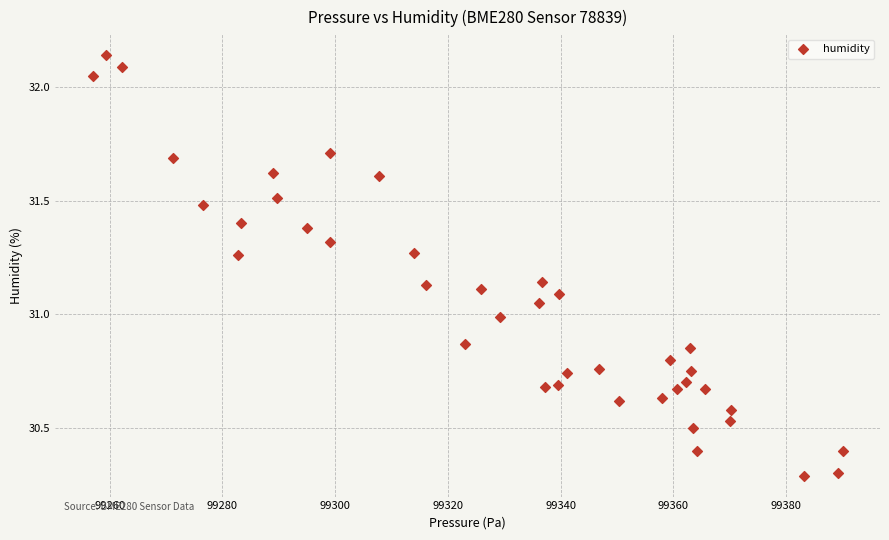

What is the range of X values (max minus min)?

133.0